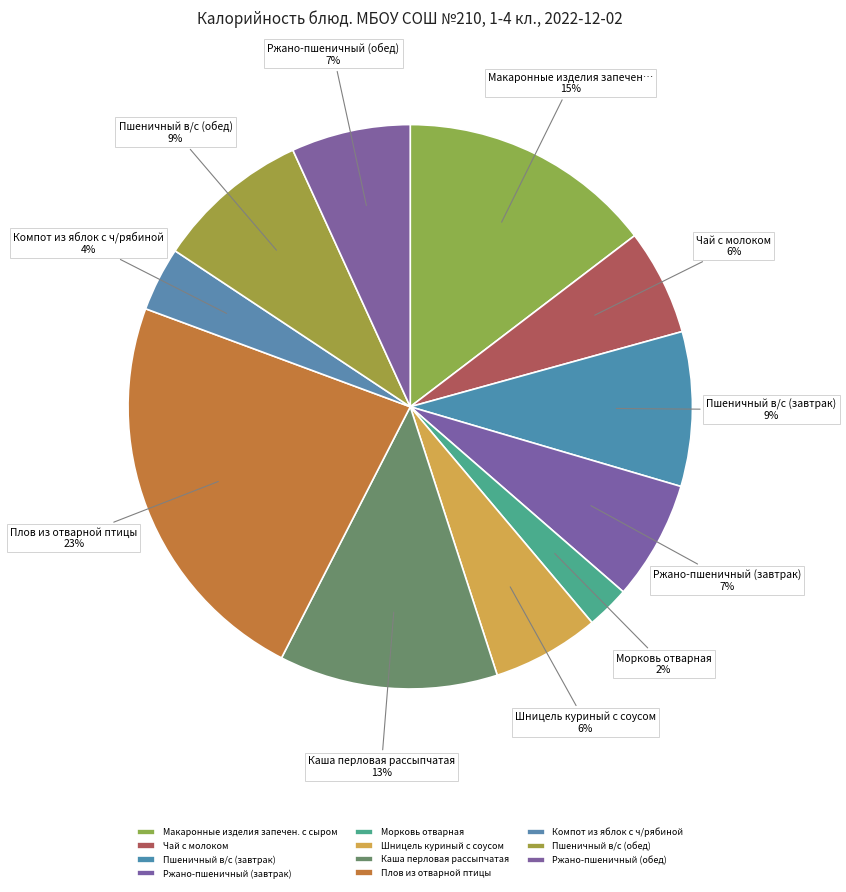

Rank the categories by value from lowest to highest.

Морковь отварная, Компот из яблок с ч/рябиной, Чай с молоком, Шницель куриный с соусом, Ржано-пшеничный (завтрак), Ржано-пшеничный (обед), Пшеничный в/с (завтрак), Пшеничный в/с (обед), Каша перловая рассыпчатая, Макаронные изделия запечен. с сыром, Плов из отварной птицы